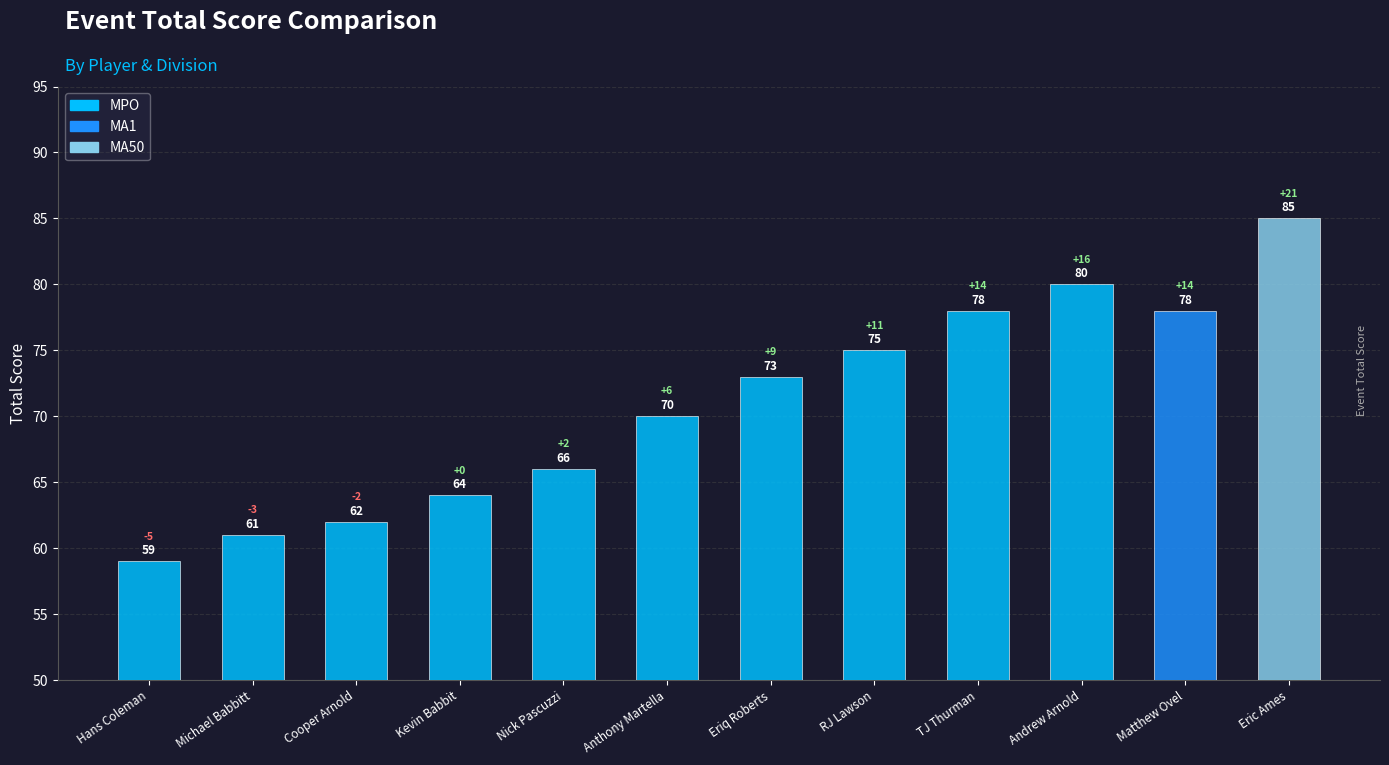

What is the change in value from RJ Lawson to Andrew Arnold?

+5